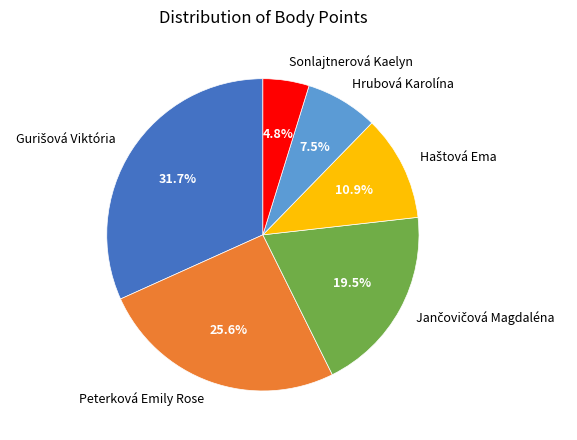

The Peterková Emily Rose slice represents 26% of the pie. True or false?

True